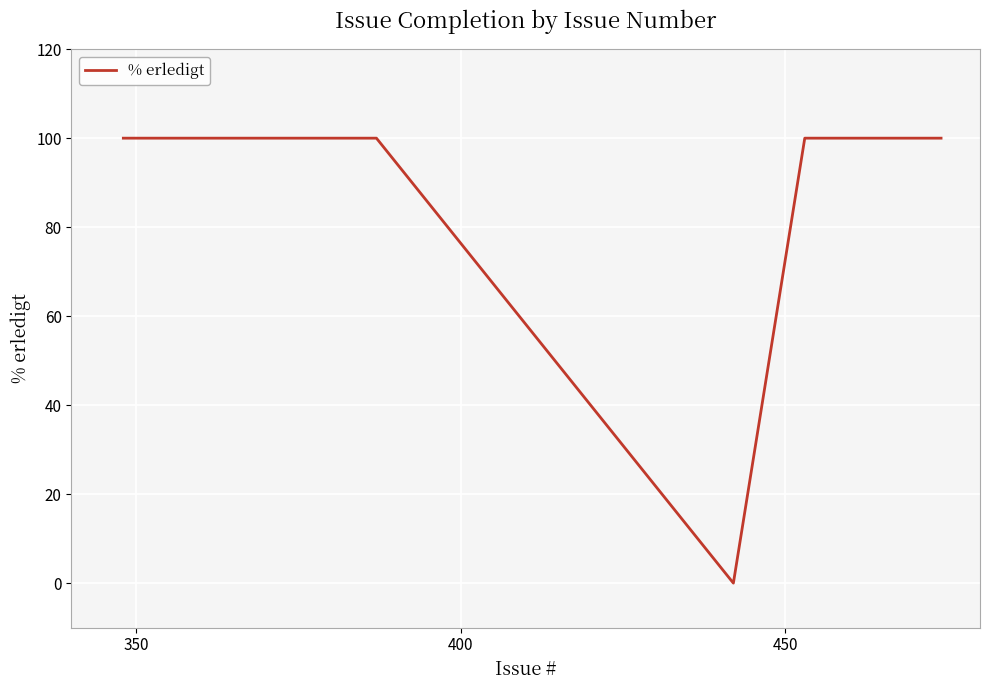

What is the difference between the maximum and minimum values?

100